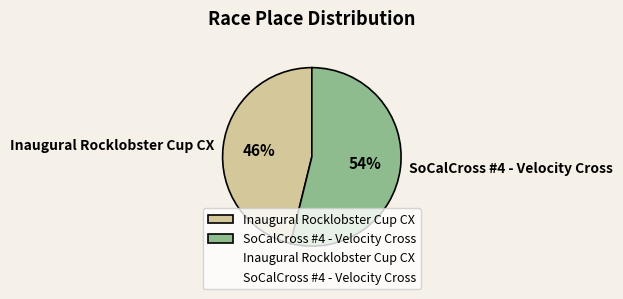

Combined, do Inaugural Rocklobster Cup CX and SoCalCross #4 - Velocity Cross account for over 50%?

Yes